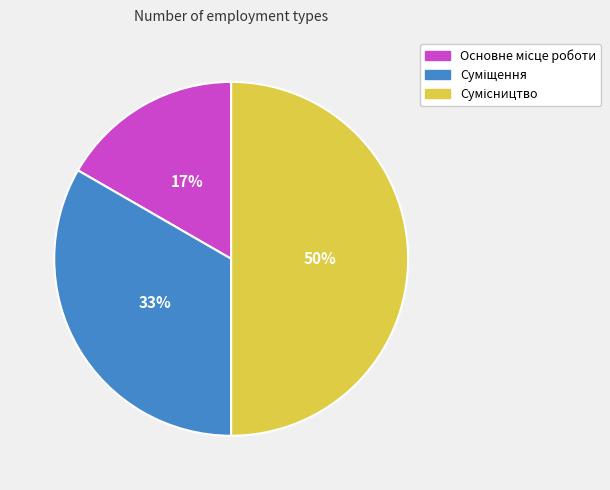

To the nearest percent, what is the average slice percentage?

33%